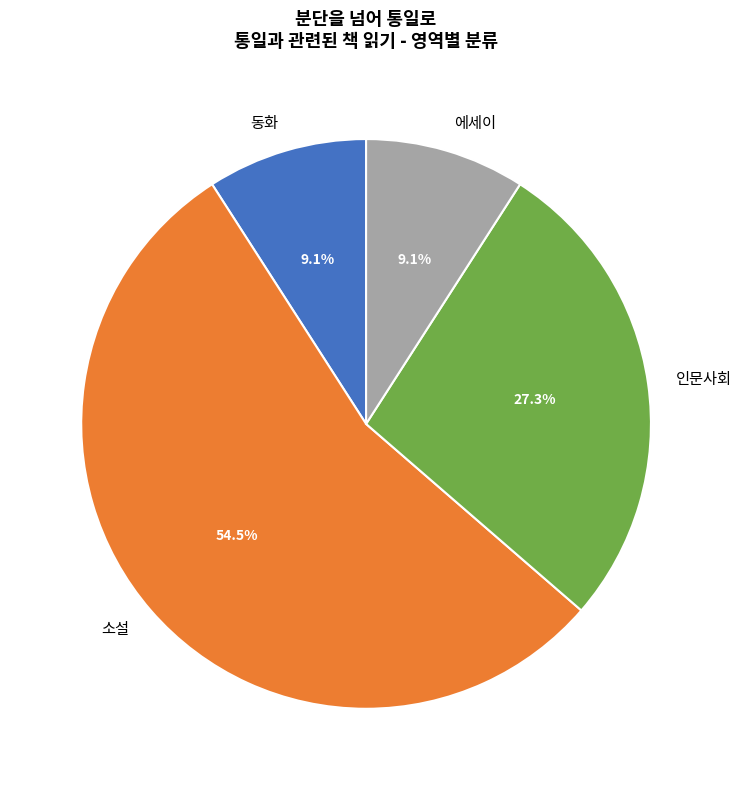

What percentage is the 에세이 slice, to the nearest percent?

9%